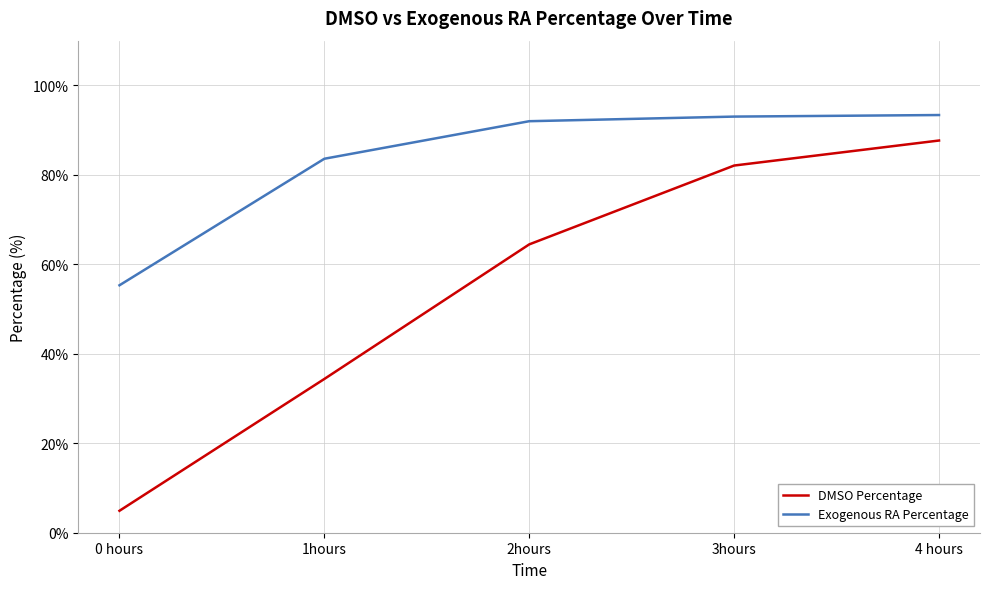

At which category is the sum across all series the highest?

4 hours